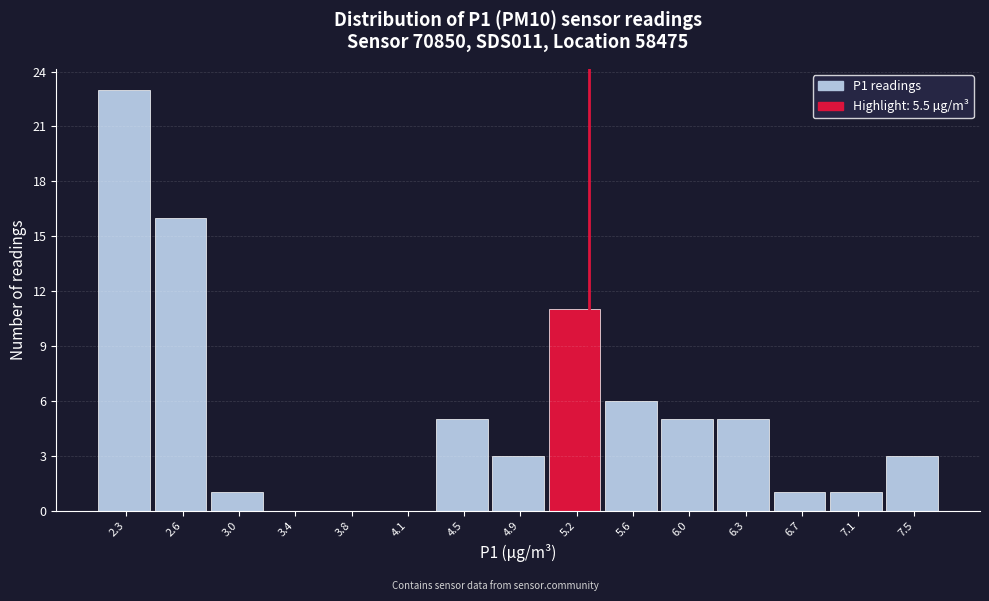

Reading left to right, transcribe all the data shown in this chart.

2.3=23	2.6=16	3.0=1	3.4=0	3.8=0	4.1=0	4.5=5	4.9=3	5.2=11	5.6=6	6.0=5	6.3=5	6.7=1	7.1=1	7.5=3